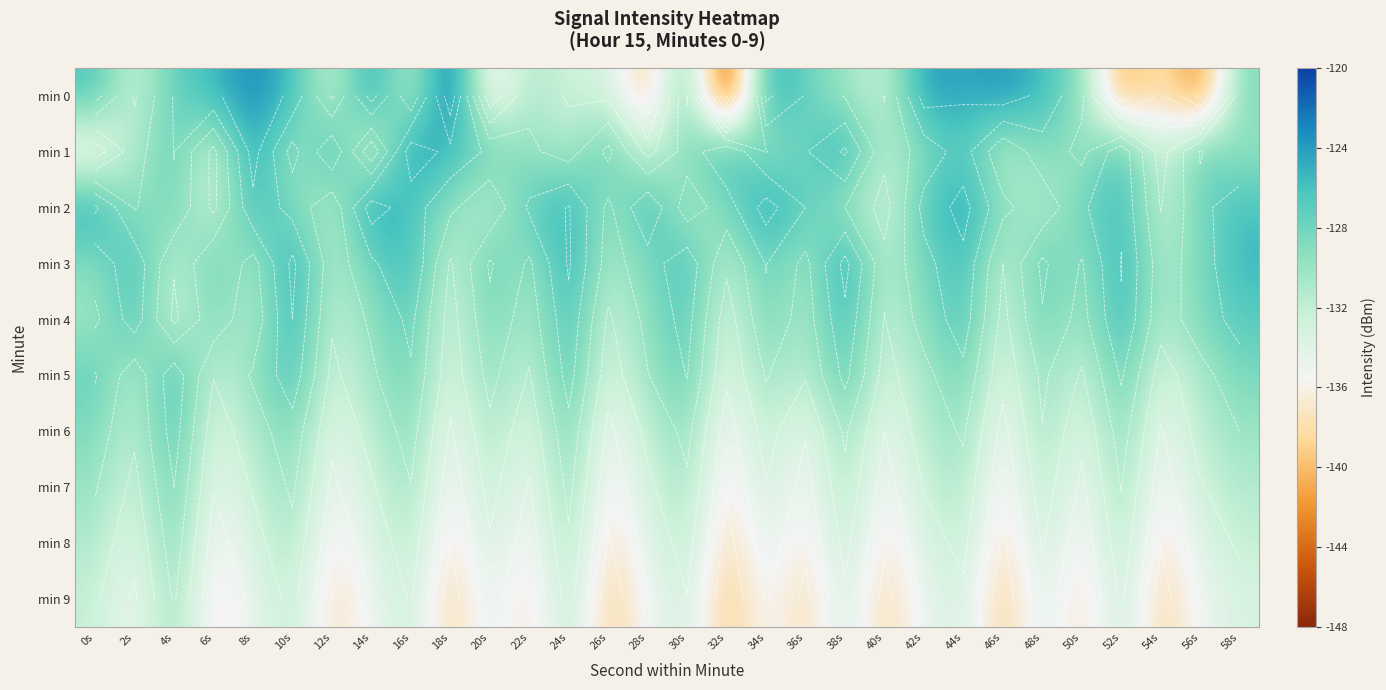

At which category is the sum across all series the highest?

44s